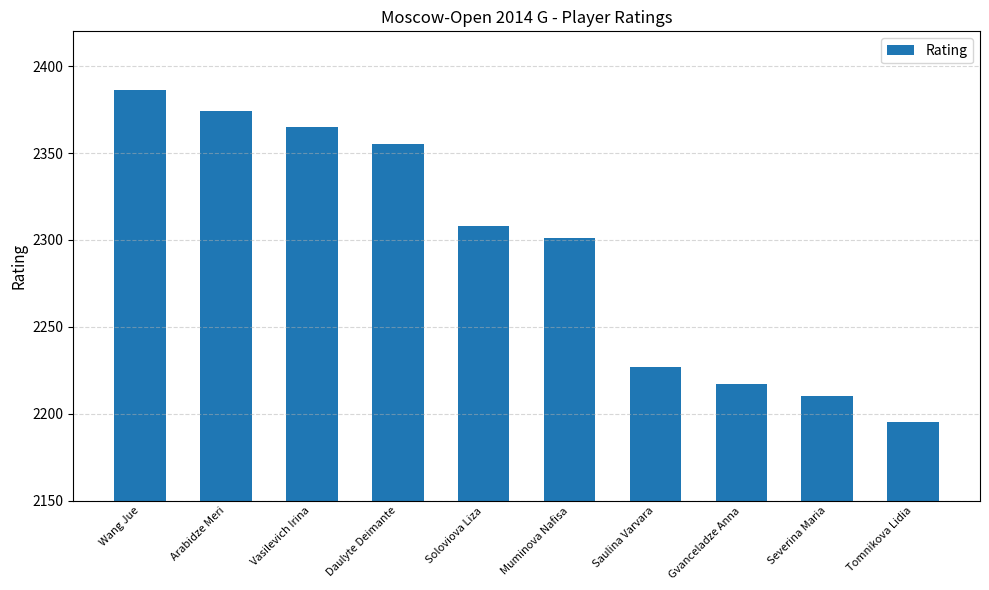

Reading left to right, what are all the values shown in this chart?

Wang Jue=2386	Arabidze Meri=2374	Vasilevich Irina=2365	Daulyte Deimante=2355	Soloviova Liza=2308	Muminova Nafisa=2301	Saulina Varvara=2227	Gvanceladze Anna=2217	Severina Maria=2210	Tomnikova Lidia=2195